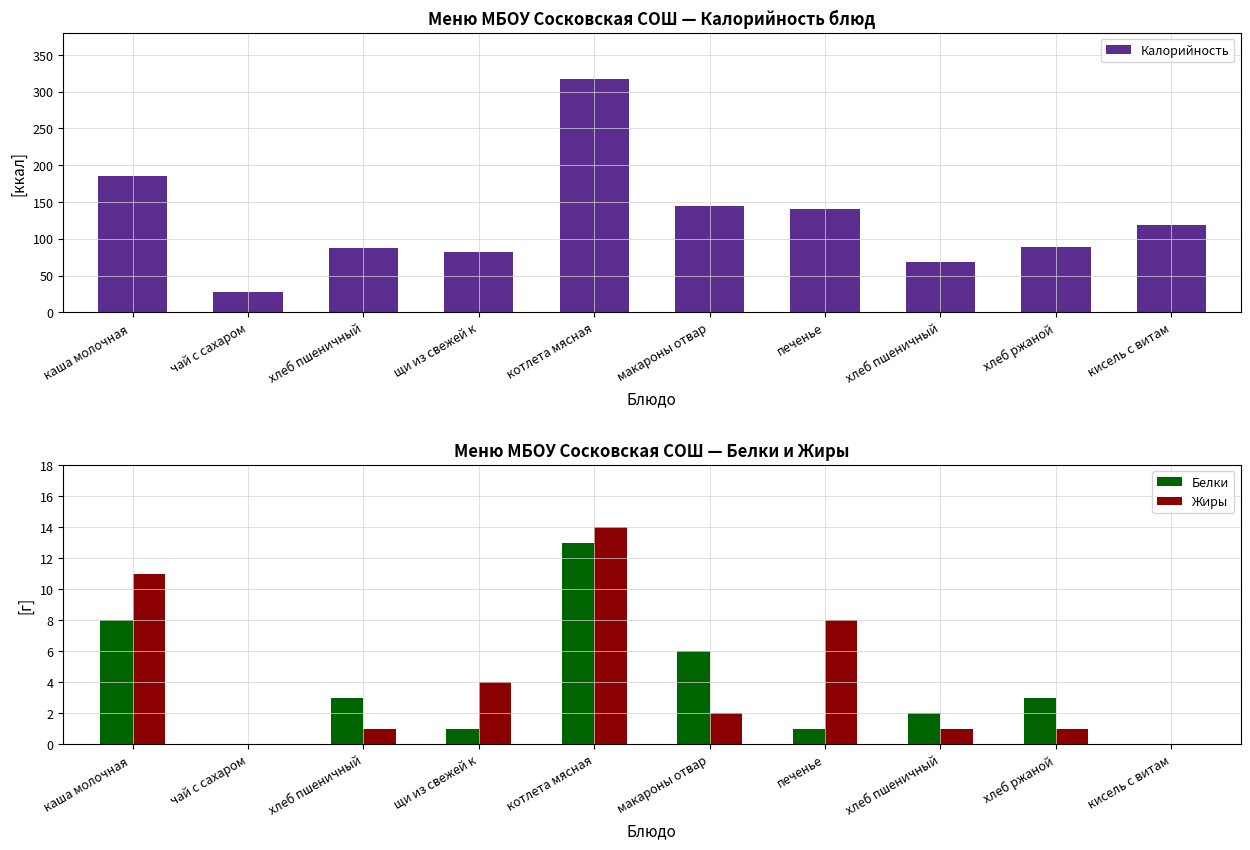

Is it true that Жиры equals 6 at чай с сахаром?

False